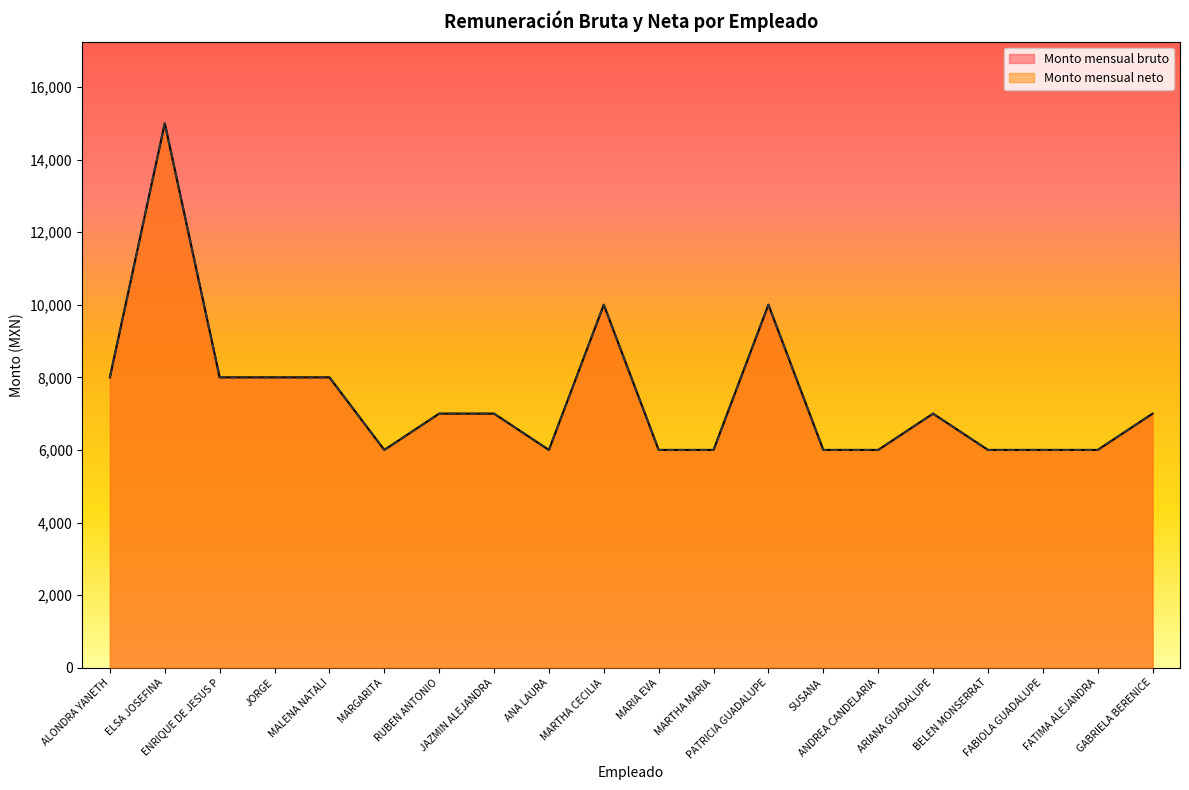

What is the smallest value displayed?

6000